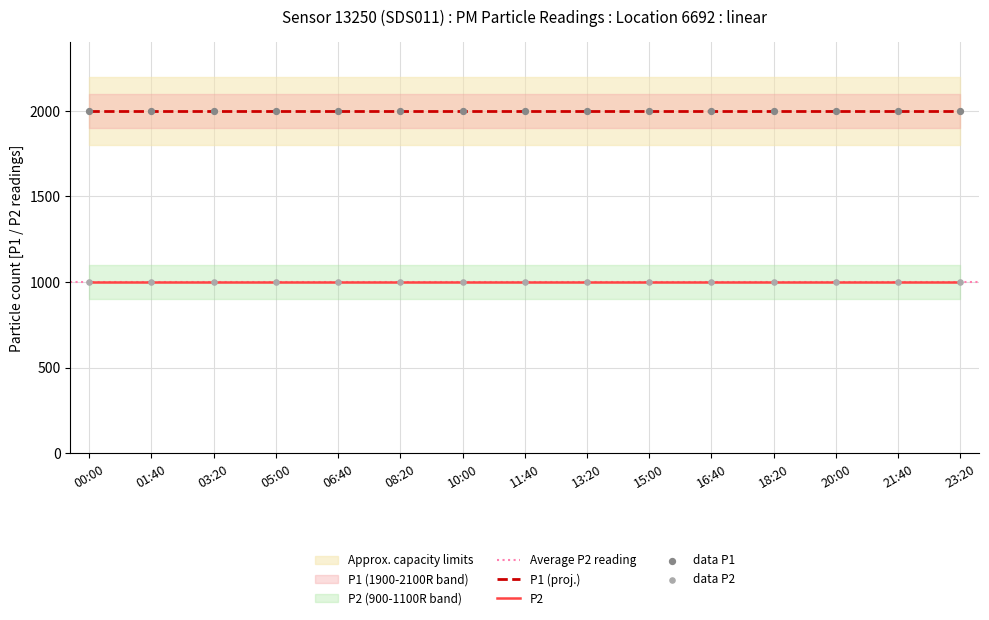

At how many categories does at least one series exceed 1092?

15